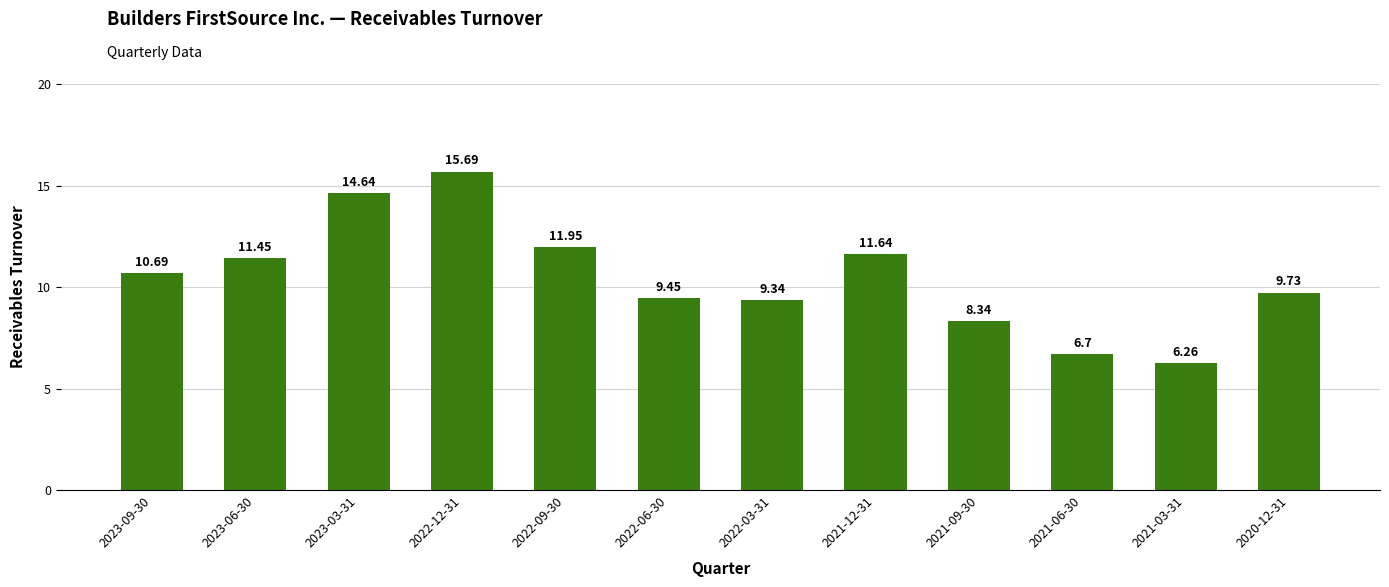

What is the maximum value shown in the chart?

15.7